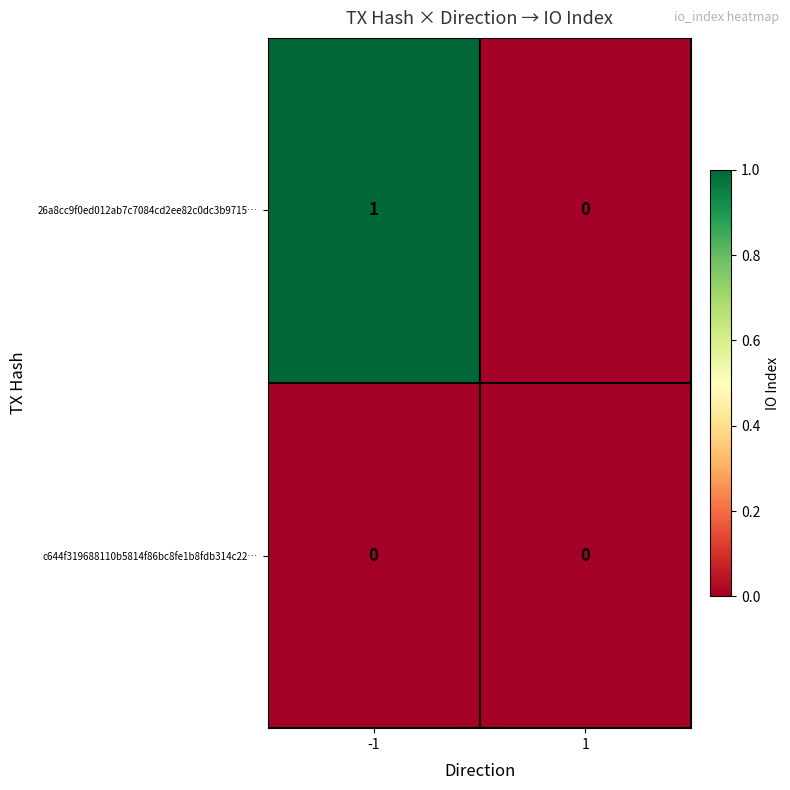

Which series has the widest spread of values?

26a8cc9f0ed012ab7c7084cd2ee82c0dc3b9715…